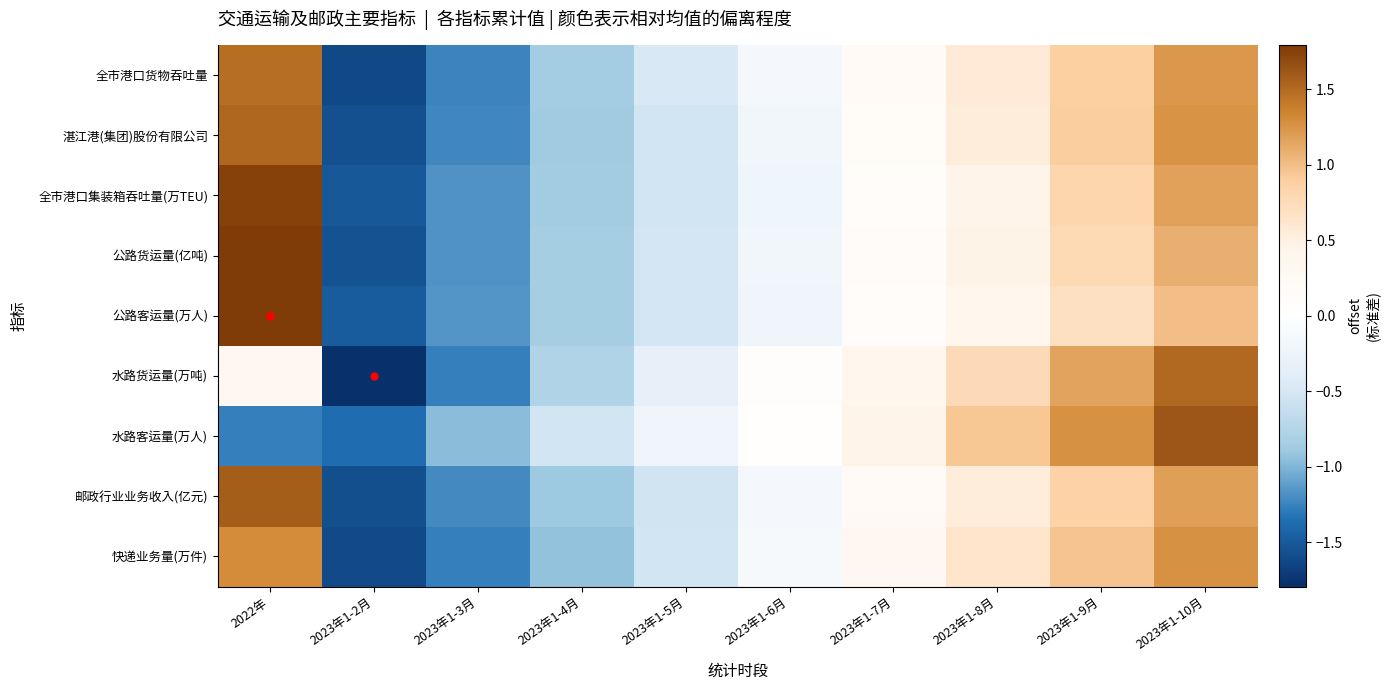

Reading left to right, transcribe all the data shown in this chart.

全市港口货物吞吐量: 2022年=1.5	2023年1-2月=-1.6	2023年1-3月=-1.2	2023年1-4月=-0.9	2023年1-5月=-0.5	2023年1-6月=-0.2	2023年1-7月=0.2	2023年1-8月=0.6	2023年1-9月=0.9	2023年1-10月=1.2
湛江港(集团)股份有限公司: 2022年=1.5	2023年1-2月=-1.6	2023年1-3月=-1.2	2023年1-4月=-0.9	2023年1-5月=-0.5	2023年1-6月=-0.2	2023年1-7月=0.2	2023年1-8月=0.5	2023年1-9月=0.9	2023年1-10月=1.3
全市港口集装箱吞吐量(万TEU): 2022年=1.7	2023年1-2月=-1.5	2023年1-3月=-1.2	2023年1-4月=-0.9	2023年1-5月=-0.5	2023年1-6月=-0.2	2023年1-7月=0.1	2023年1-8月=0.5	2023年1-9月=0.8	2023年1-10月=1.2
公路货运量(亿吨): 2022年=1.8	2023年1-2月=-1.6	2023年1-3月=-1.2	2023年1-4月=-0.8	2023年1-5月=-0.5	2023年1-6月=-0.2	2023年1-7月=0.1	2023年1-8月=0.5	2023年1-9月=0.8	2023年1-10月=1.1
公路客运量(万人): 2022年=2.0	2023年1-2月=-1.5	2023年1-3月=-1.2	2023年1-4月=-0.8	2023年1-5月=-0.5	2023年1-6月=-0.2	2023年1-7月=0.1	2023年1-8月=0.4	2023年1-9月=0.7	2023年1-10月=1.0
水路货运量(万吨): 2022年=0.3	2023年1-2月=-1.8	2023年1-3月=-1.3	2023年1-4月=-0.8	2023年1-5月=-0.3	2023年1-6月=0.0	2023年1-7月=0.4	2023年1-8月=0.8	2023年1-9月=1.2	2023年1-10月=1.5
水路客运量(万人): 2022年=-1.3	2023年1-2月=-1.4	2023年1-3月=-1.0	2023年1-4月=-0.5	2023年1-5月=-0.2	2023年1-6月=0.0	2023年1-7月=0.5	2023年1-8月=0.9	2023年1-9月=1.3	2023年1-10月=1.6
邮政行业业务收入(亿元): 2022年=1.6	2023年1-2月=-1.6	2023年1-3月=-1.2	2023年1-4月=-0.9	2023年1-5月=-0.5	2023年1-6月=-0.1	2023年1-7月=0.2	2023年1-8月=0.5	2023年1-9月=0.9	2023年1-10月=1.2
快递业务量(万件): 2022年=1.3	2023年1-2月=-1.6	2023年1-3月=-1.3	2023年1-4月=-0.9	2023年1-5月=-0.5	2023年1-6月=-0.1	2023年1-7月=0.3	2023年1-8月=0.6	2023年1-9月=1.0	2023年1-10月=1.3